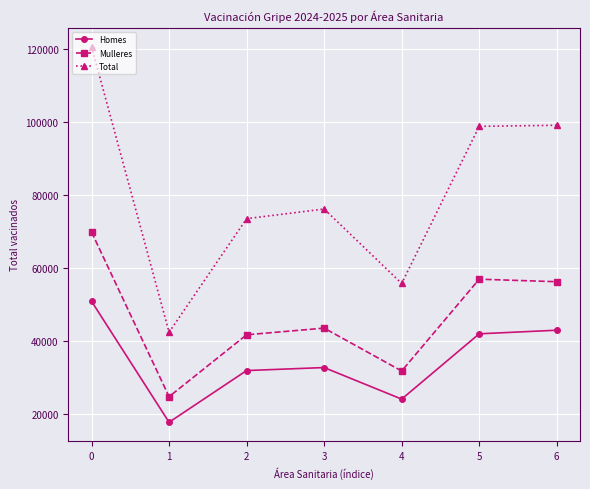

Where is the first local minimum for Homes?

1